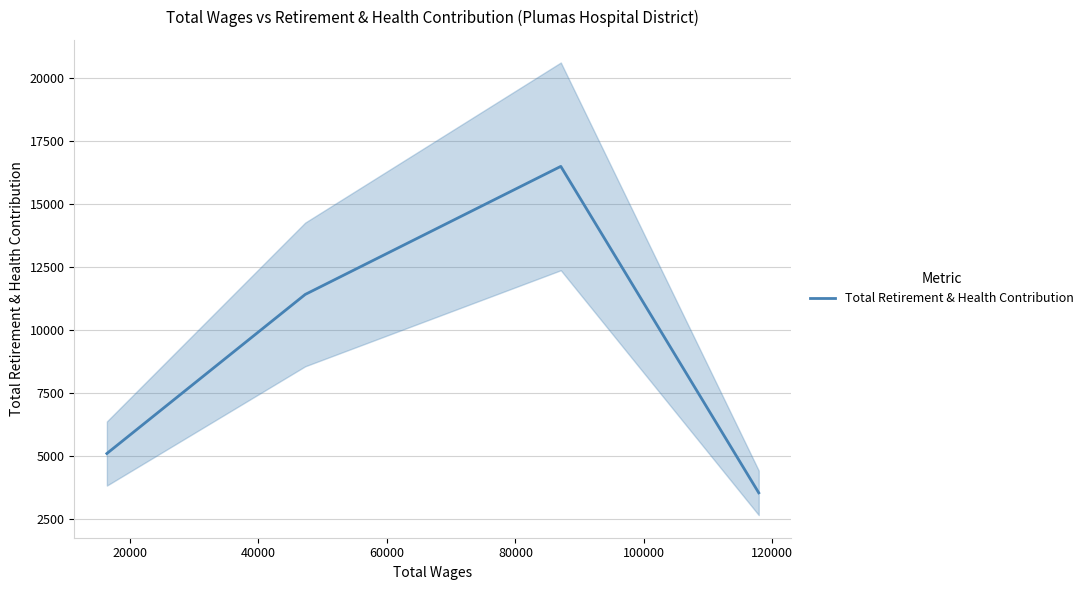

True or false: Total Retirement & Health Contribution has more than 2 points higher than both neighbors.

False